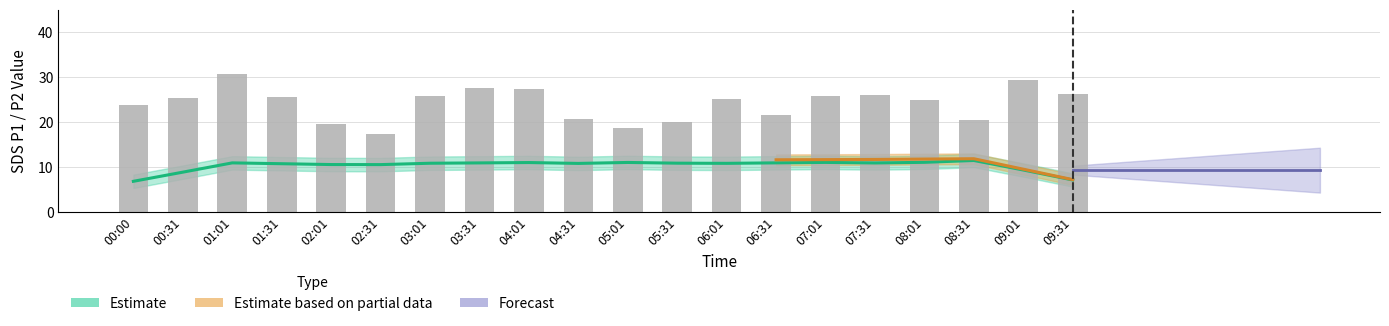

Rank the categories by value from highest to lowest.

01:01, 09:01, 03:31, 04:01, 09:31, 07:31, 03:01, 07:01, 01:31, 00:31, 06:01, 08:01, 00:00, 06:31, 04:31, 08:31, 05:31, 02:01, 05:01, 02:31